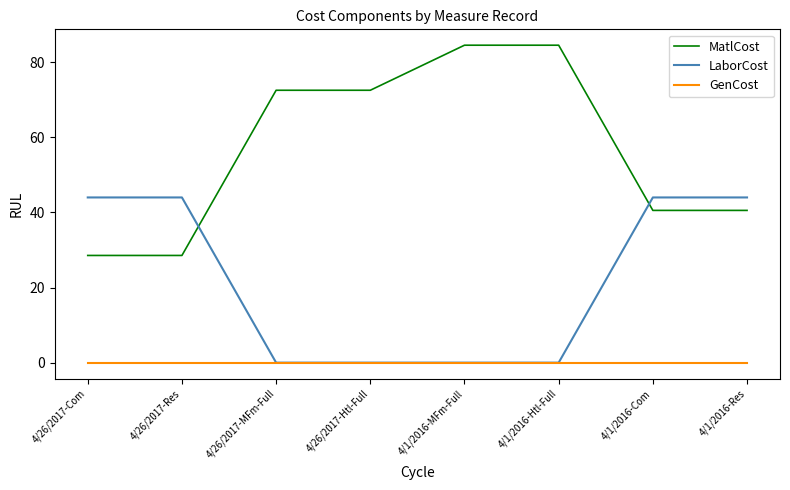

At 4/26/2017-Com, list the series in order from smallest to largest.

GenCost, MatlCost, LaborCost